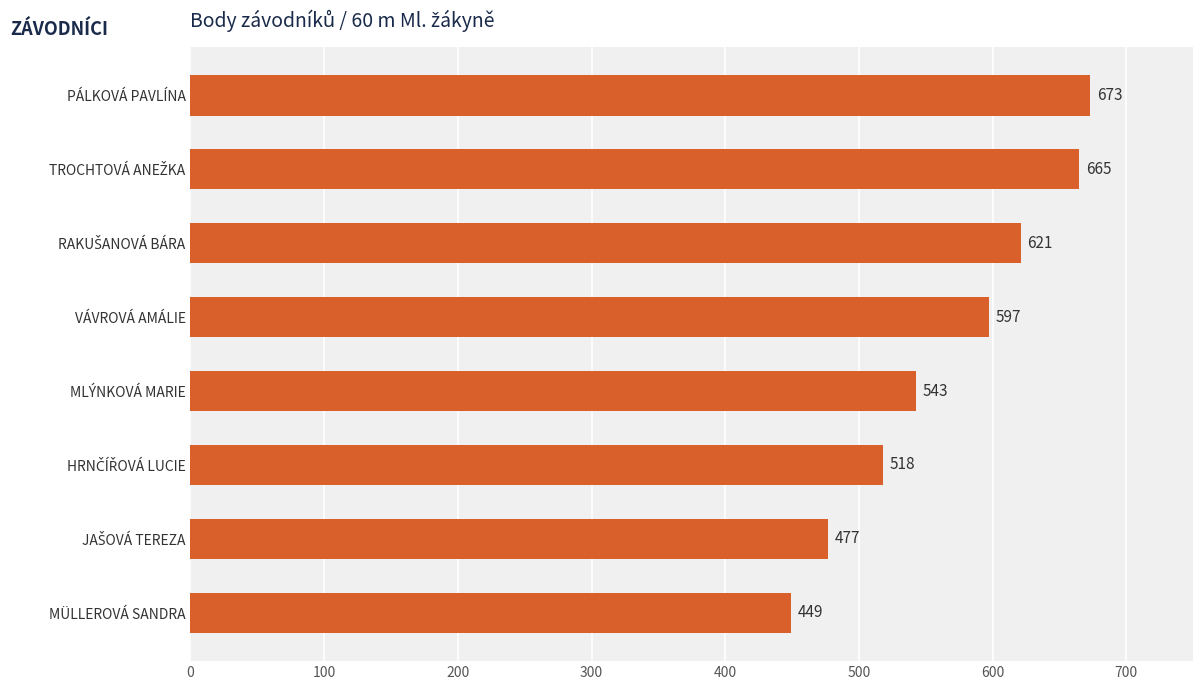

At which label is the value closest to 561?

MLÝNKOVÁ MARIE